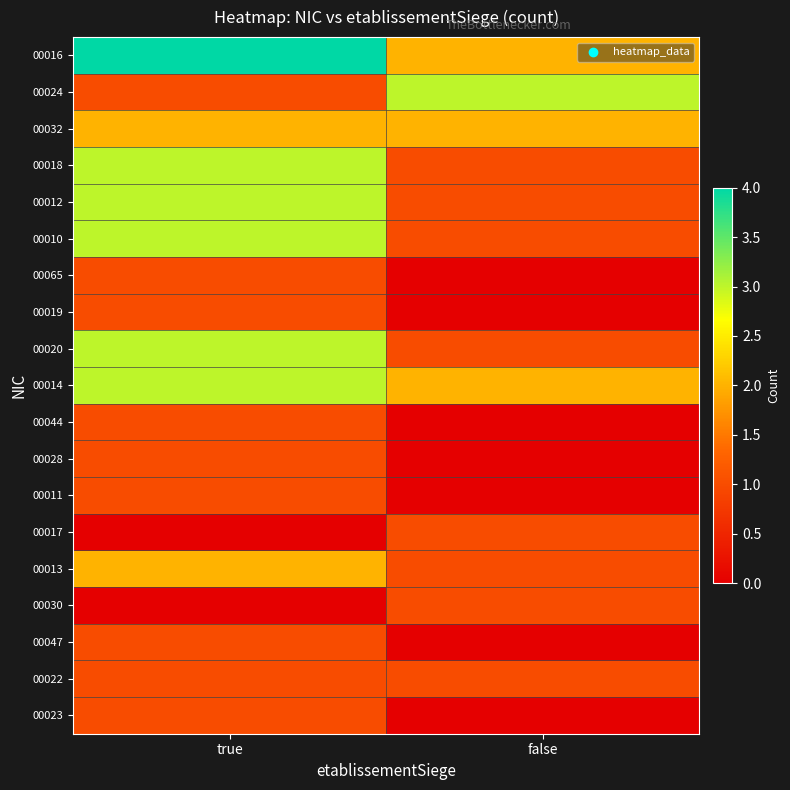

Between false and true, which is larger?

true